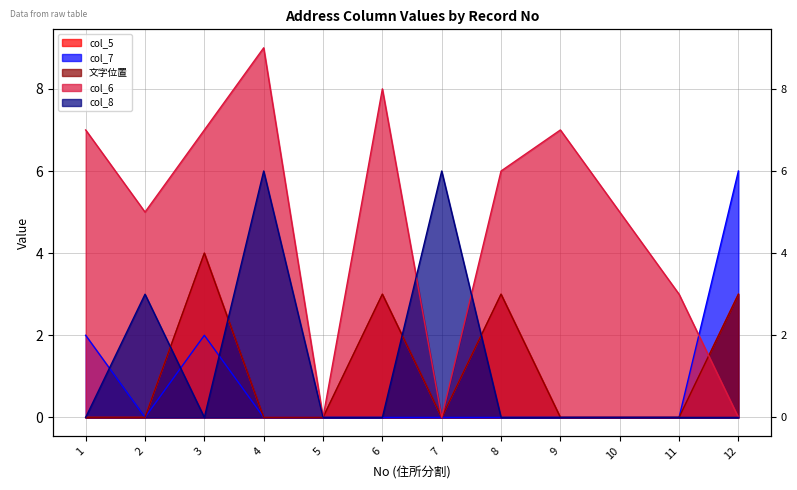

At how many categories does at least one series exceed 0?

11